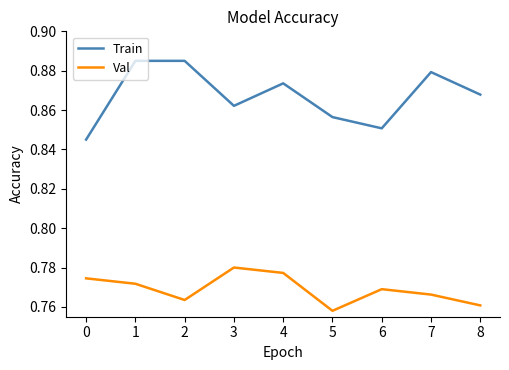

Which series has the largest range (max minus min)?

Train